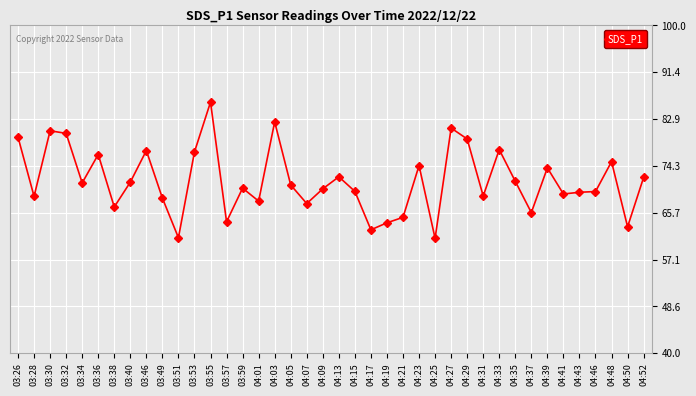

What position from the right is 03:57?

27